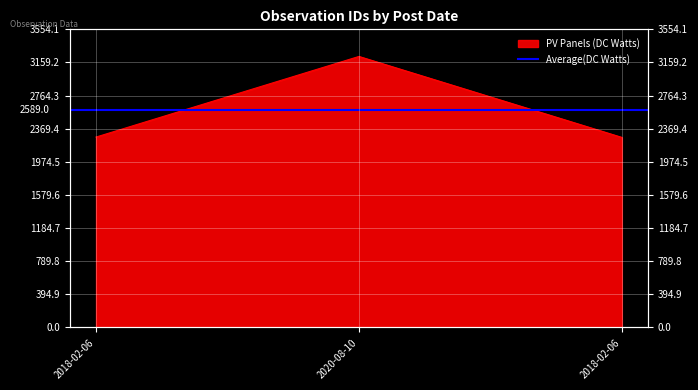

Does the chart display data point markers on the line(s)?

No